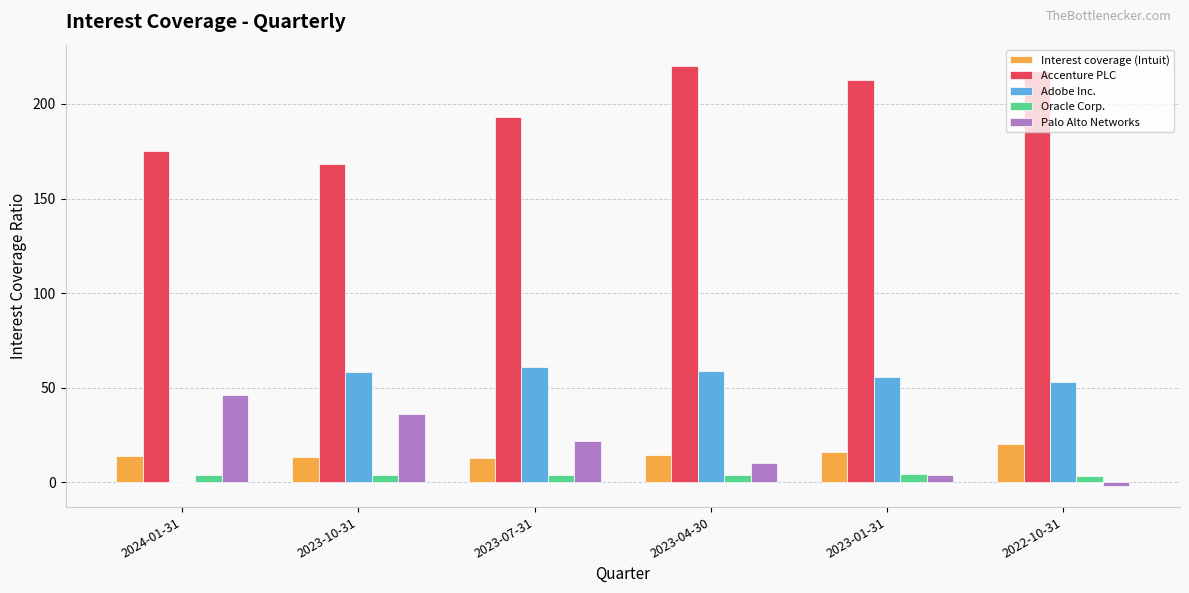

Is the value of Interest coverage (Intuit) at 2023-10-31 greater than the value of Oracle Corp. at 2023-10-31?

Yes